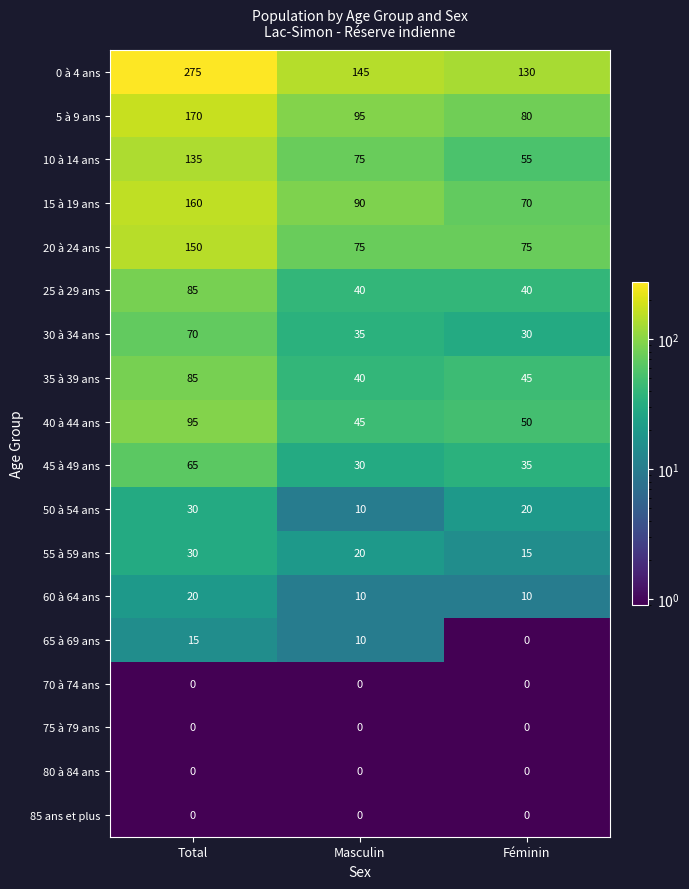

The 5 à 9 ans series shows 95 at Masculin. True or false?

True